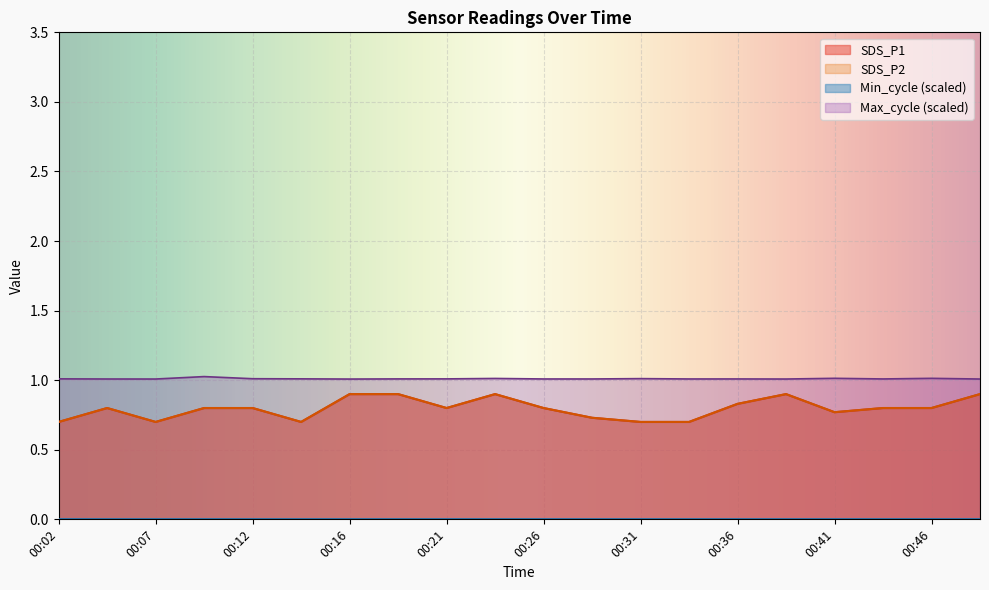

What is the sum of all SDS_P2 values?

15.9